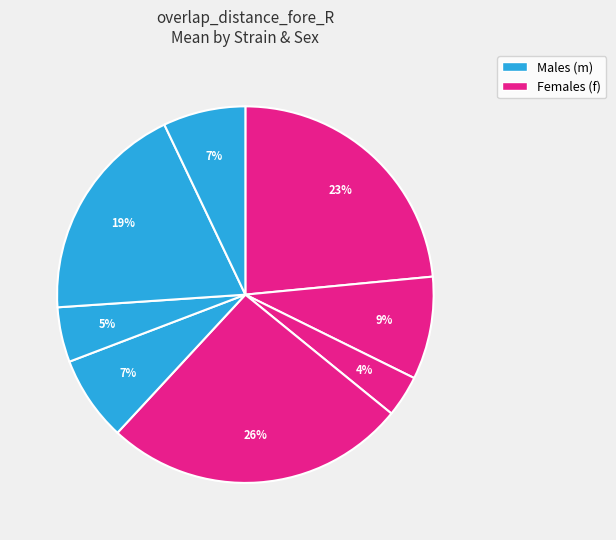

Count the number of slices in the pie.

8